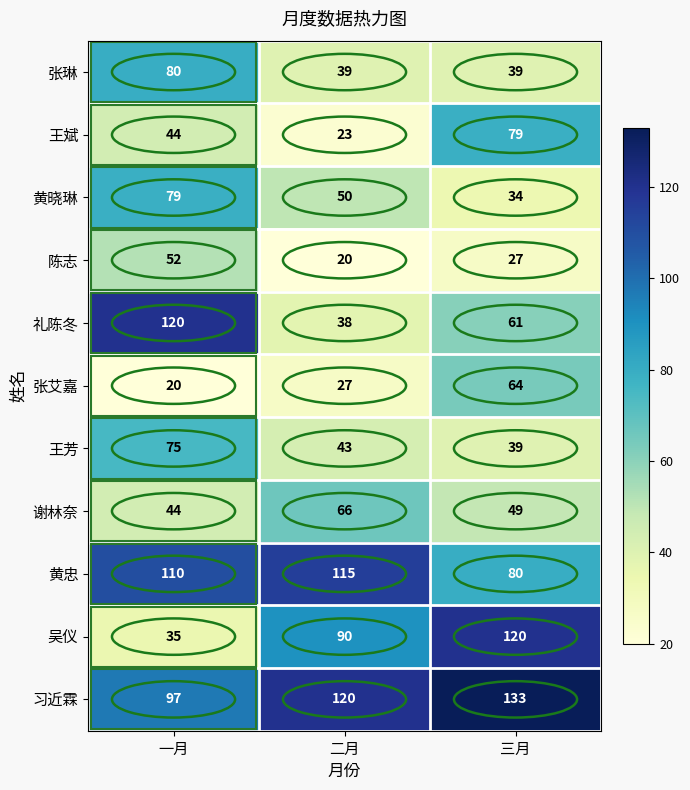

What is the spread (max minus min) of values at 一月?

100